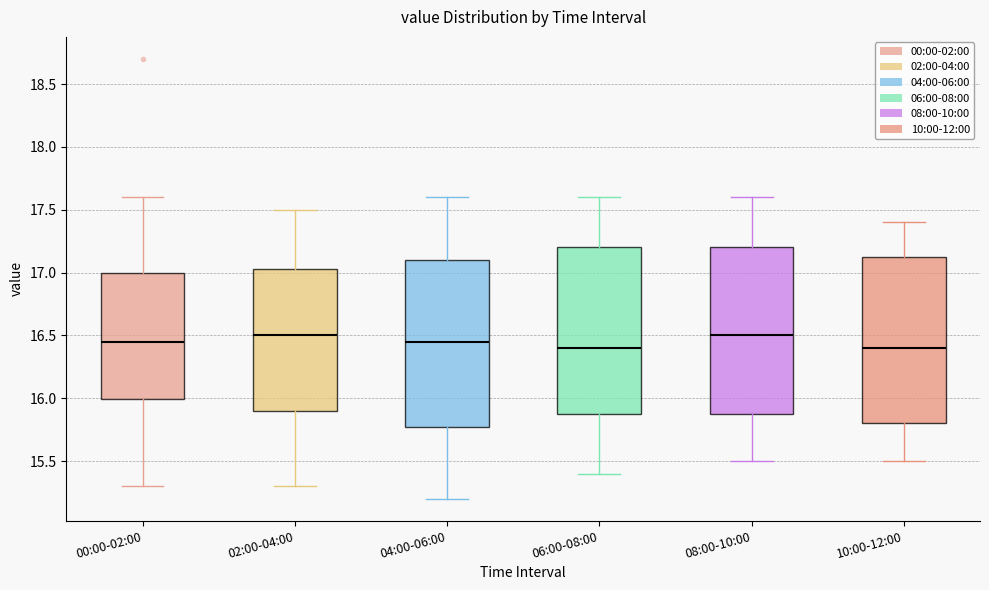

Reading left to right, read every box against the y-axis: the position of its median line, the range the box covers, and the ends of its whiskers. The values are not printed on the chart, so give them approximately, as read against the axis.

00:00-02:00: median 16.45, box 16.00 to 17.00, whiskers 15.30 to 17.60
02:00-04:00: median 16.50, box 15.90 to 17.05, whiskers 15.30 to 17.50
04:00-06:00: median 16.45, box 15.80 to 17.10, whiskers 15.20 to 17.60
06:00-08:00: median 16.40, box 15.90 to 17.20, whiskers 15.40 to 17.60
08:00-10:00: median 16.50, box 15.90 to 17.20, whiskers 15.50 to 17.60
10:00-12:00: median 16.40, box 15.80 to 17.15, whiskers 15.50 to 17.40